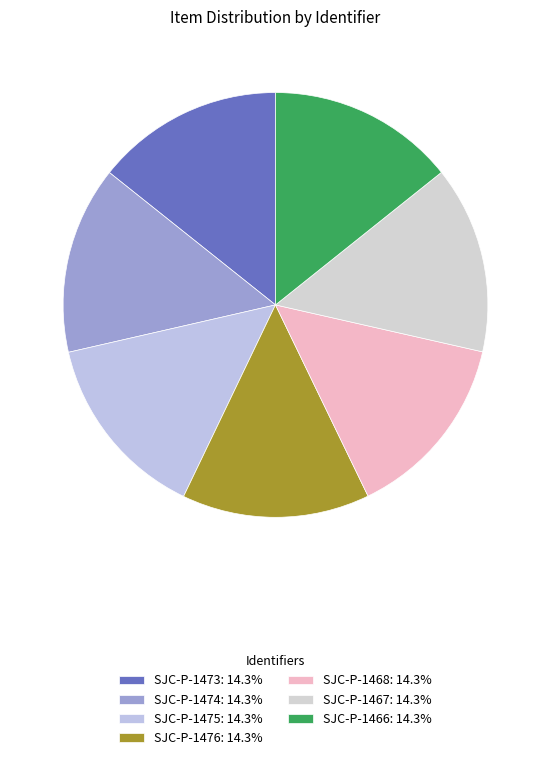

Does SJC-P-1475 account for over 50% of the chart?

No